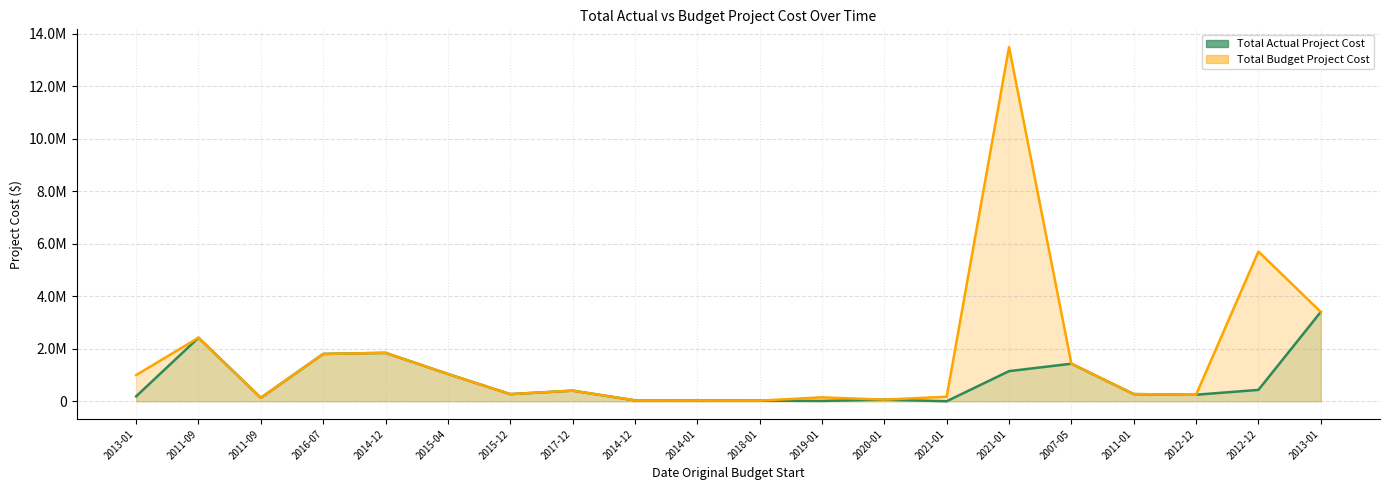

List the series in order of their overall mean, lowest first.

Total Actual Project Cost, Total Budget Project Cost